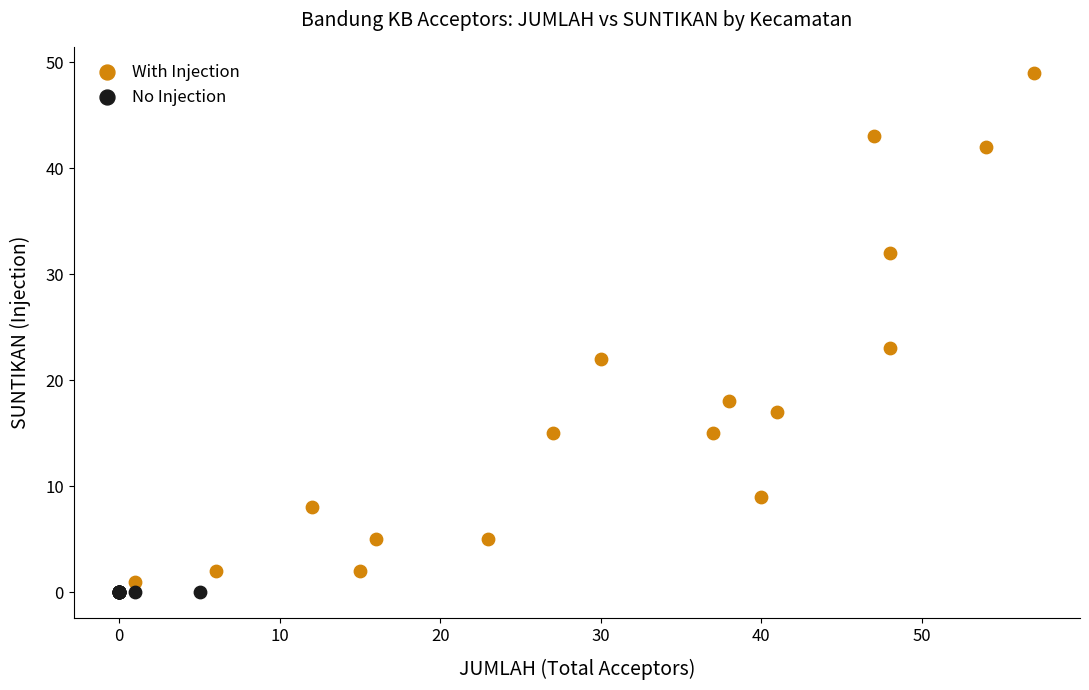

Which series contains the highest Y value?

With Injection